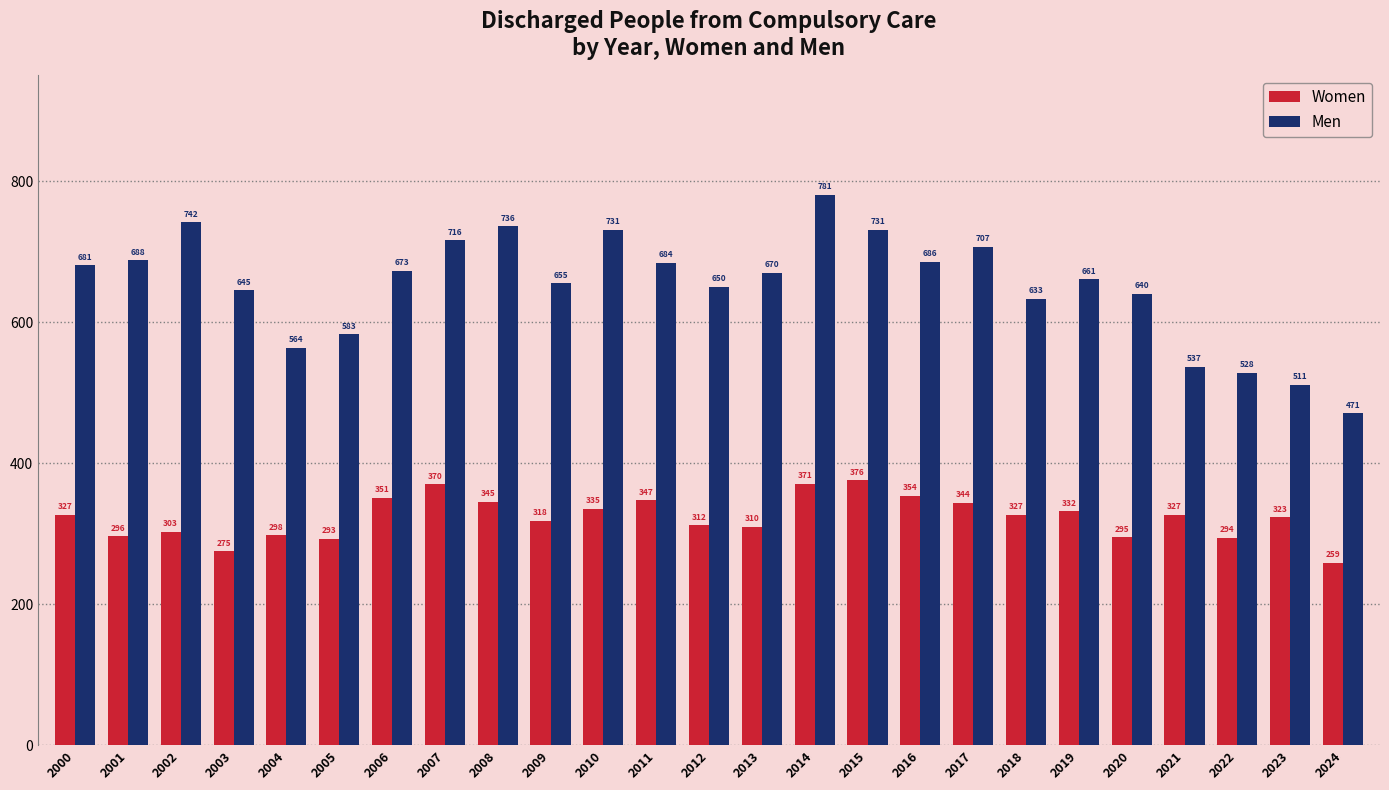

What is the value of the Women bar at the 22nd from the left?

327